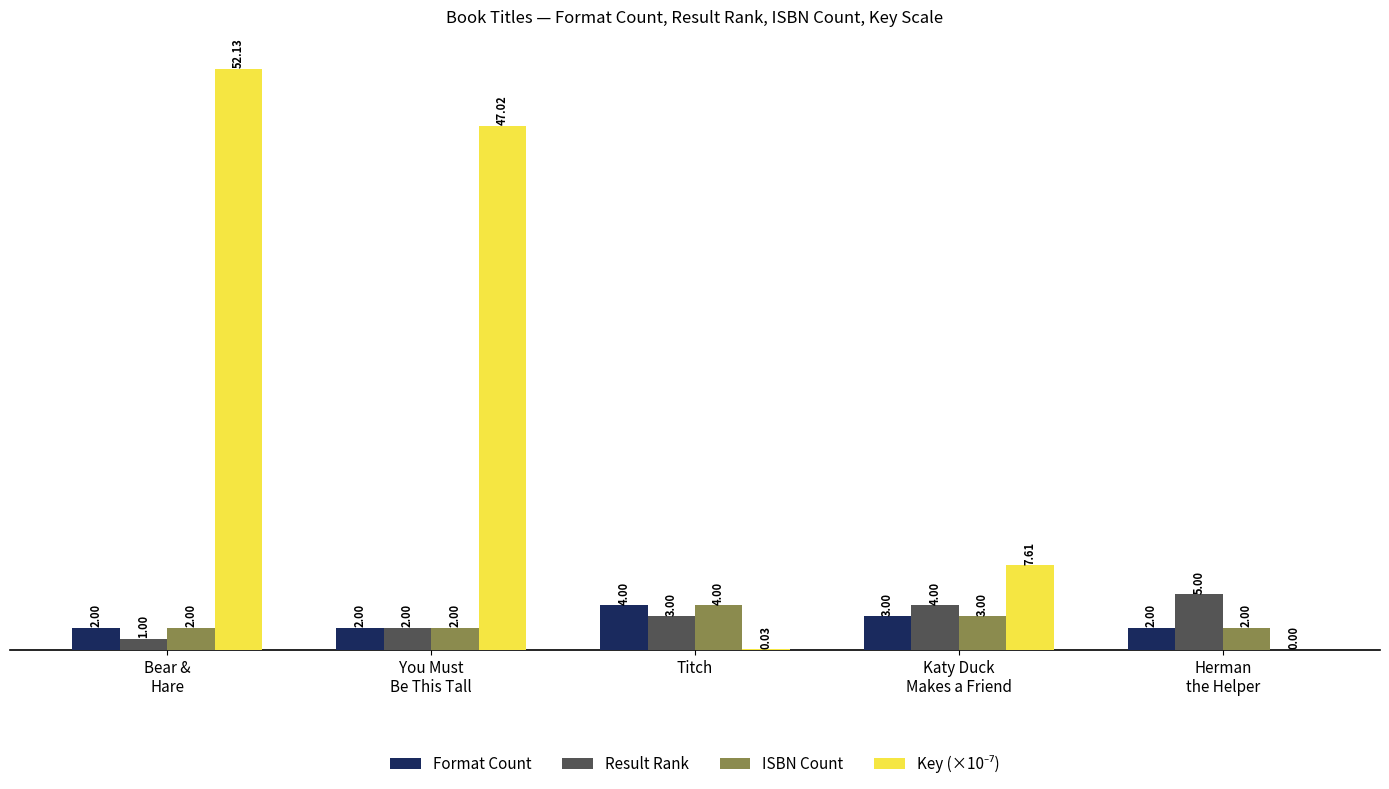

The Result Rank series shows 1.0 at Titch. True or false?

False